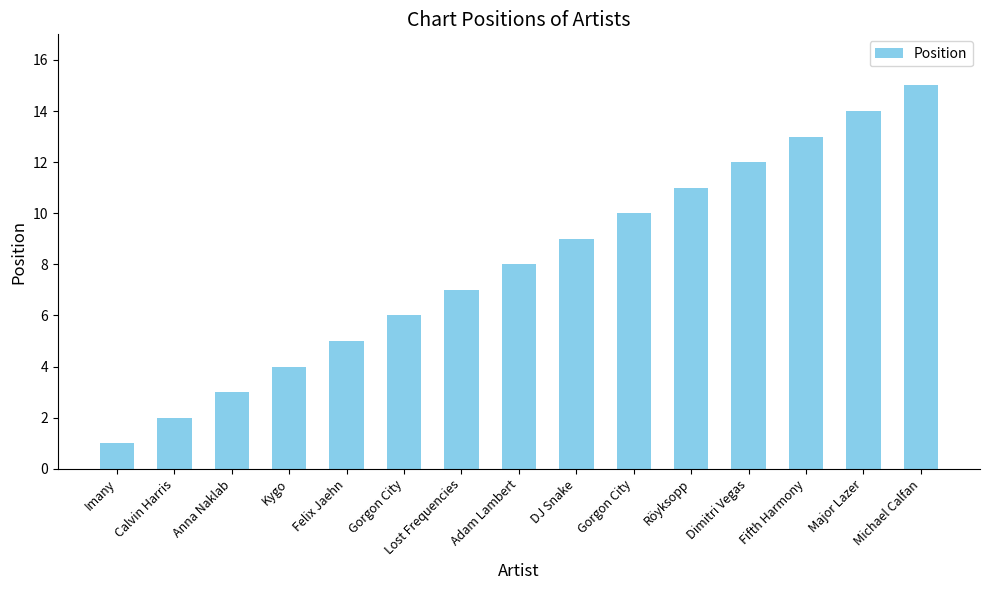

Does the chart contain any negative values?

No